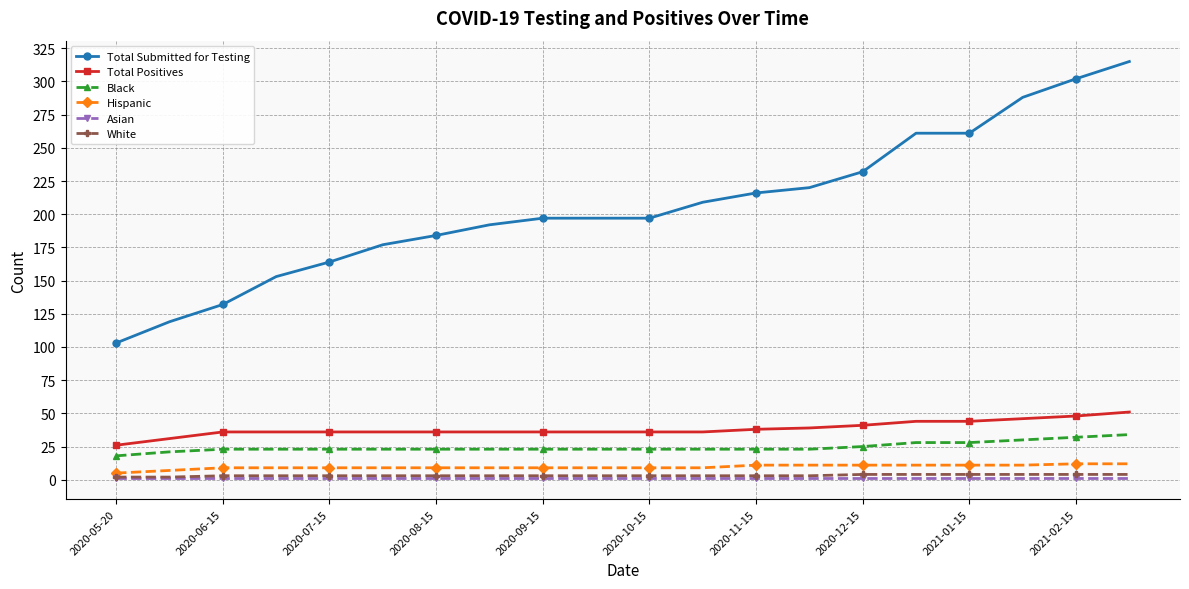

How many data points in Hispanic are less than 9?

2